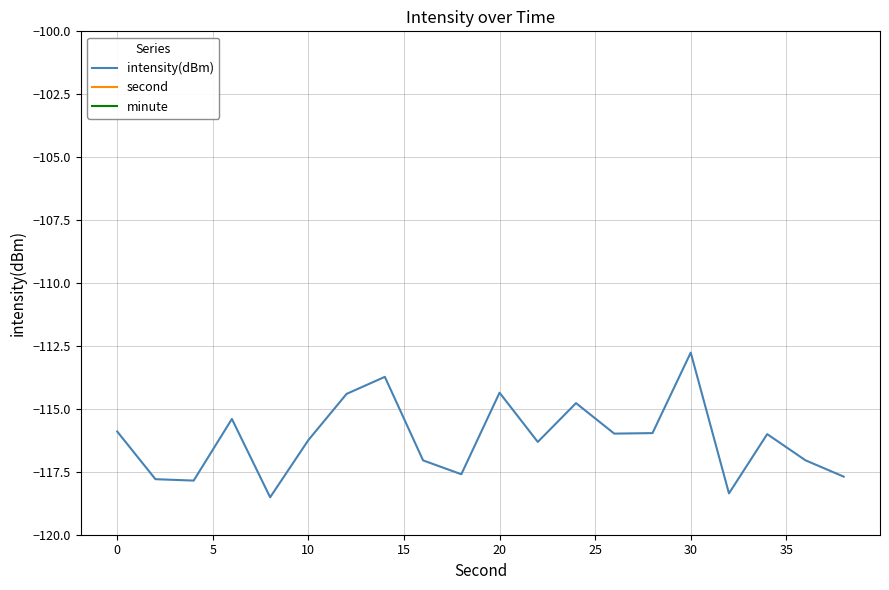

Which category has the highest value in the intensity(dBm) series?

30